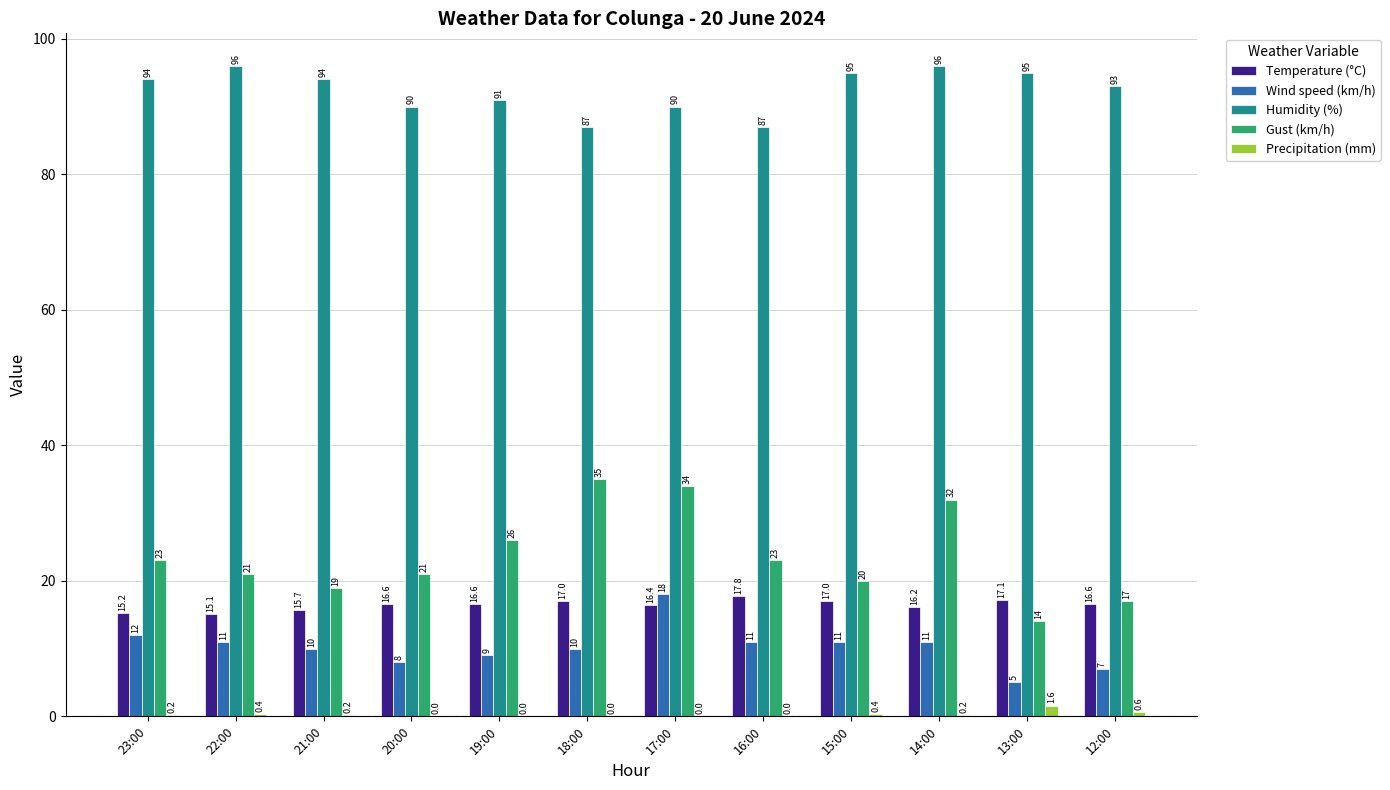

At which category is the sum across all series the highest?

17:00